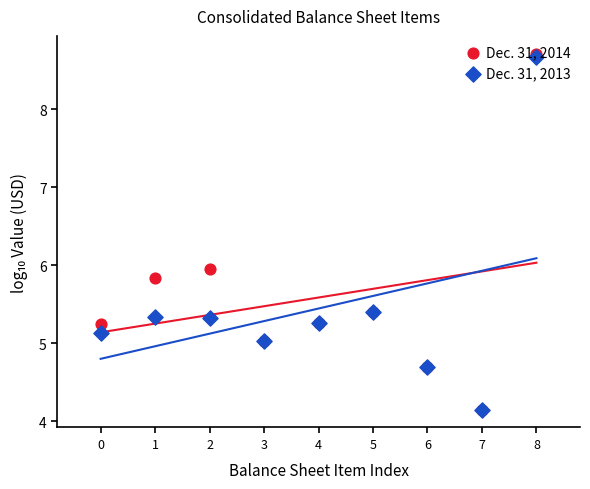

At which category is the sum across all series the highest?

8